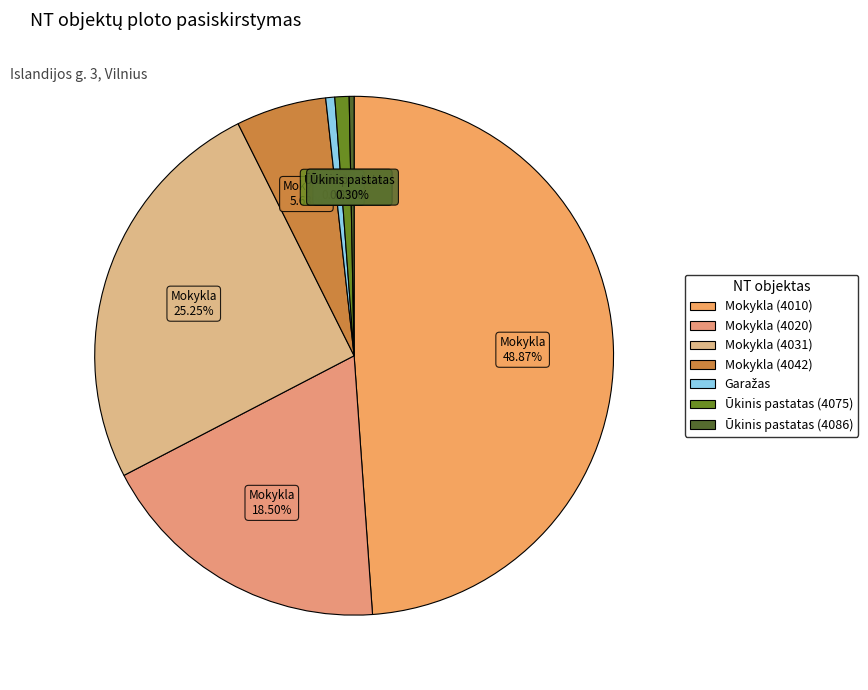

Is the sum of Mokykla (4042) and Mokykla (4031) greater than half?

No